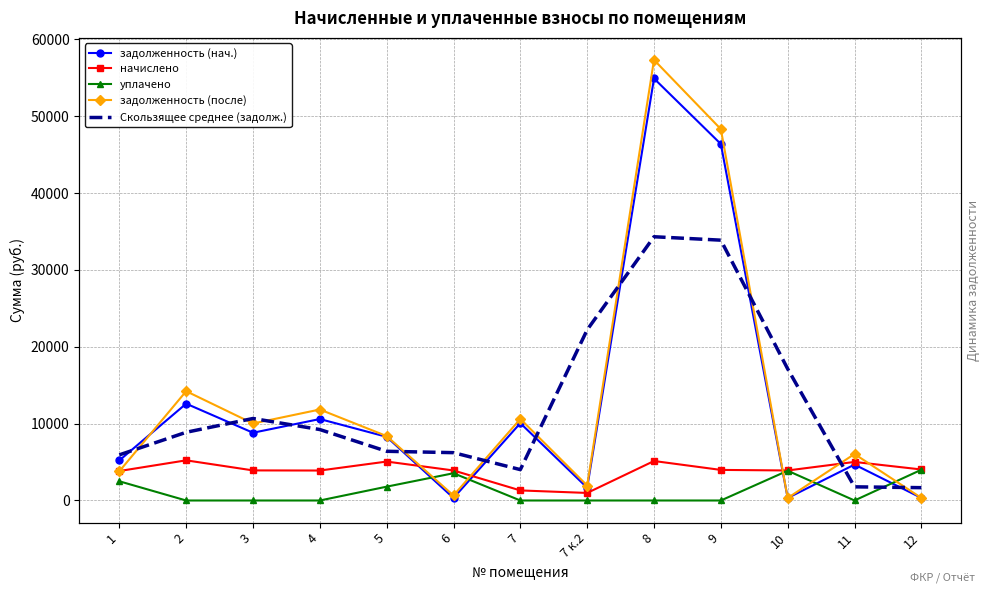

What position from the right is 7?

7